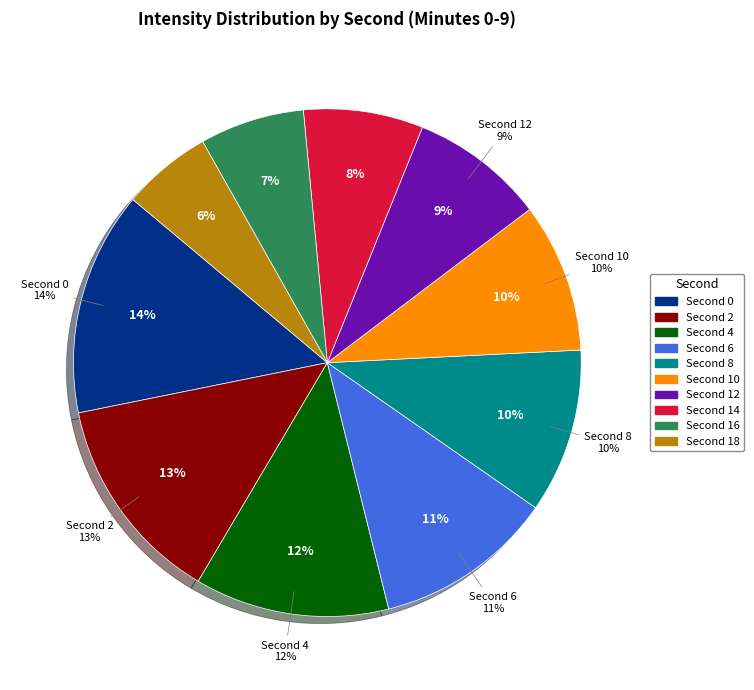

Count the number of slices in the pie.

10